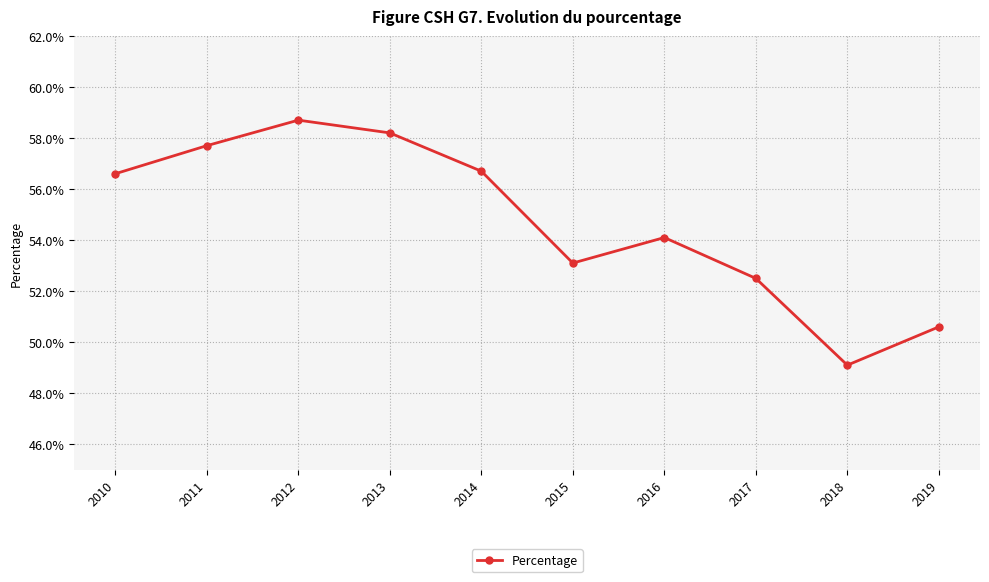

Reading right to left, extract all data points from this chart.

0.5	0.5	0.5	0.5	0.5	0.6	0.6	0.6	0.6	0.6